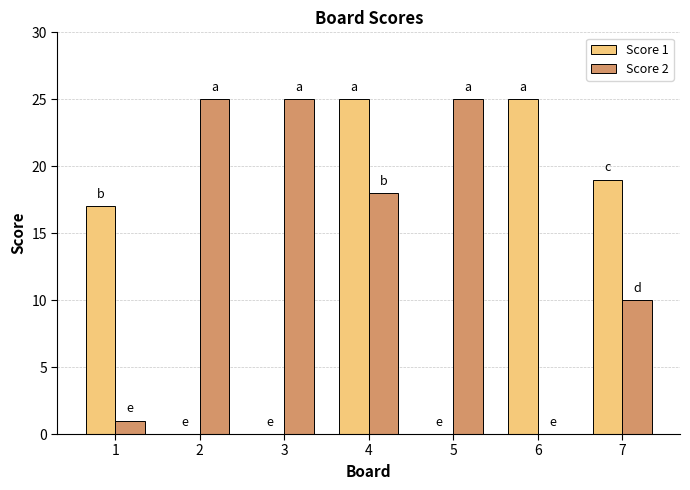

How many distinct data groups are displayed?

2